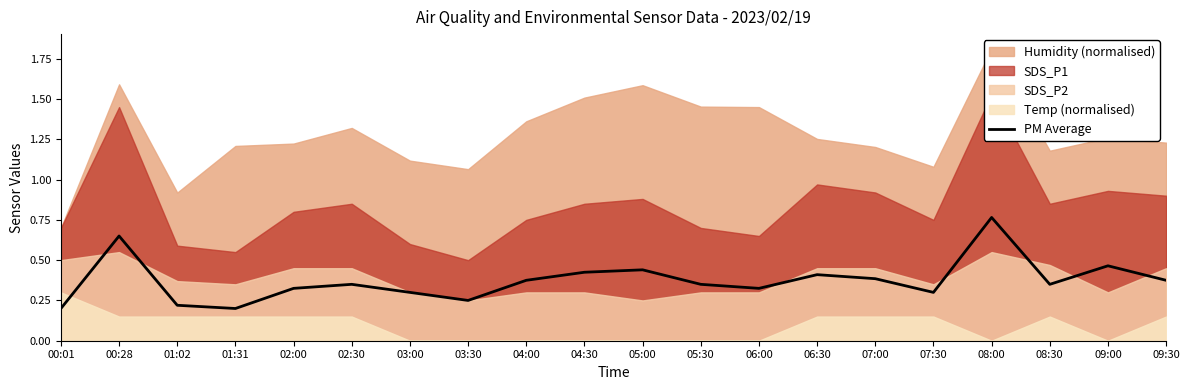

Which category has the lowest value across all series?

00:01